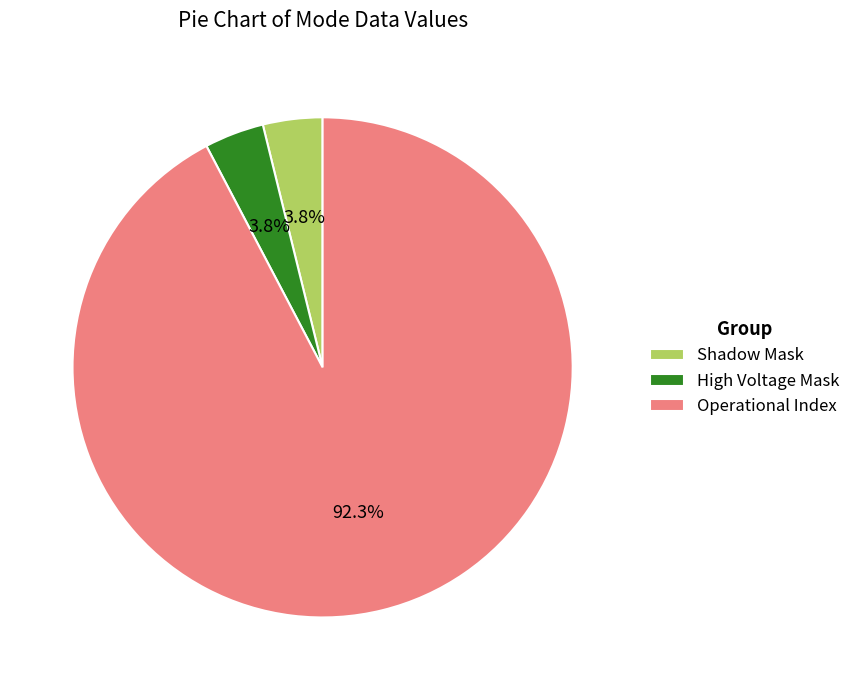

What portion of the pie excludes Shadow Mask?

96.2%